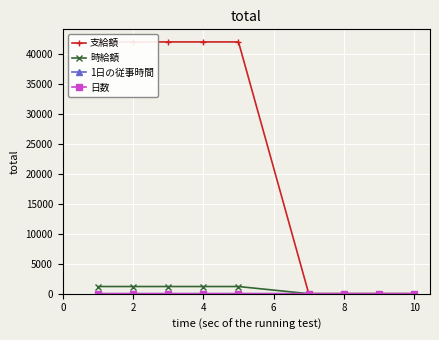

Reading left to right, transcribe all the data shown in this chart.

支給額: 42000	42000	42000	42000	42000	0	0	0	0
時給額: 1200	1200	1200	1200	1200	0	0	0	0
1日の従事時間: 5	5	5	5	5	0	0	0	0
日数: 7	7	7	7	7	0	0	0	0